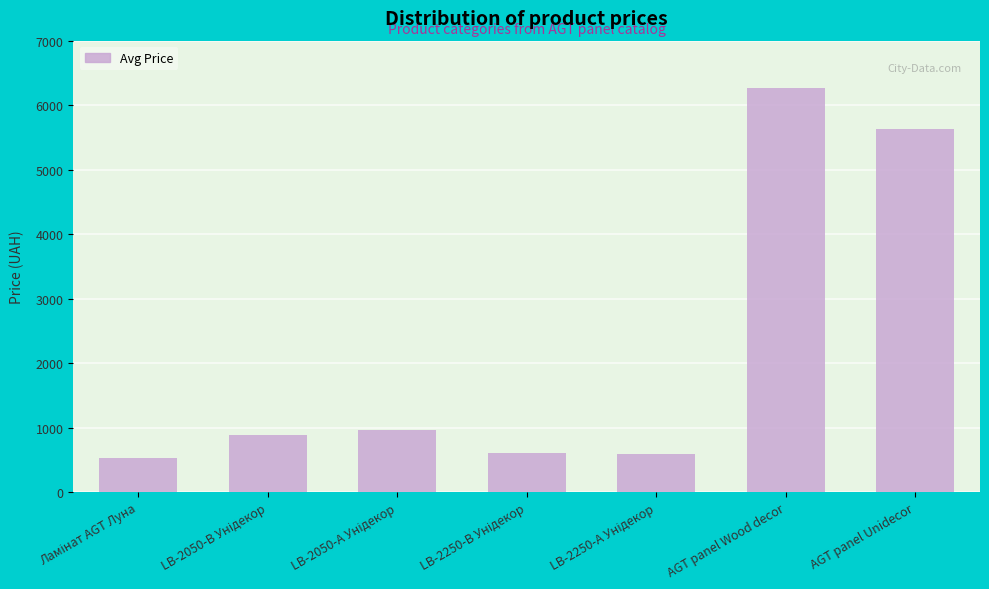

What is the greatest value displayed?

6266.7